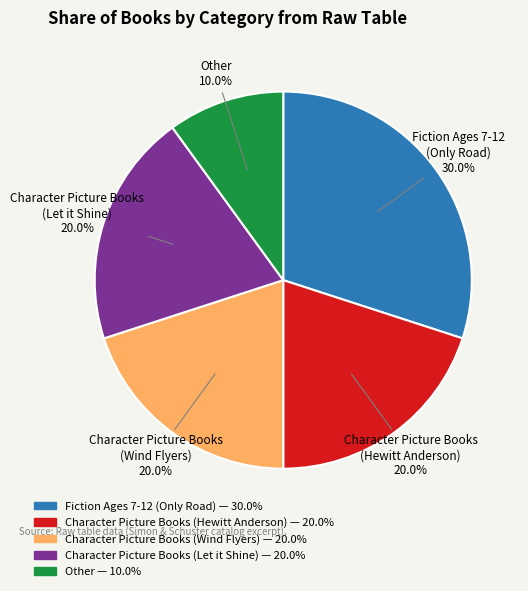

Which slice is the smallest?

Other